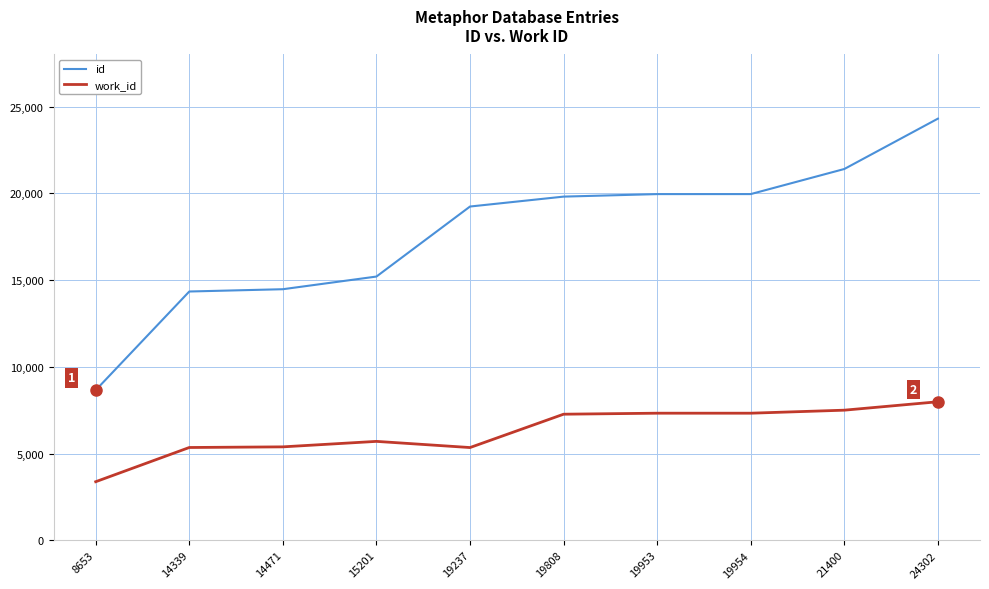

What are all the series names shown in the legend?

id, work_id